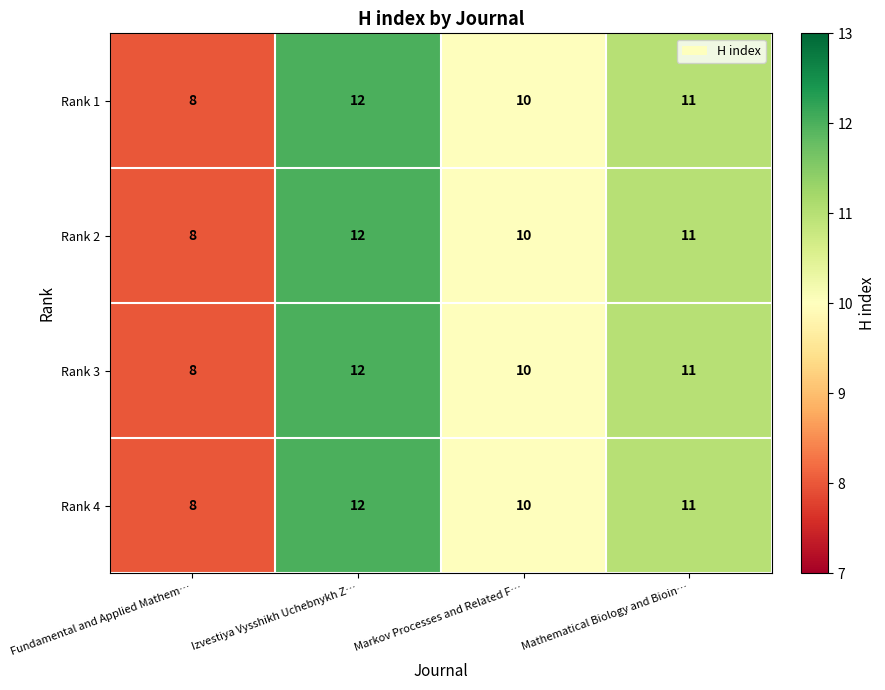

Rank the categories by Rank 4 value from highest to lowest.

Izvestiya Vysshikh Uchebnykh Z…, Mathematical Biology and Bioin…, Markov Processes and Related F…, Fundamental and Applied Mathem…